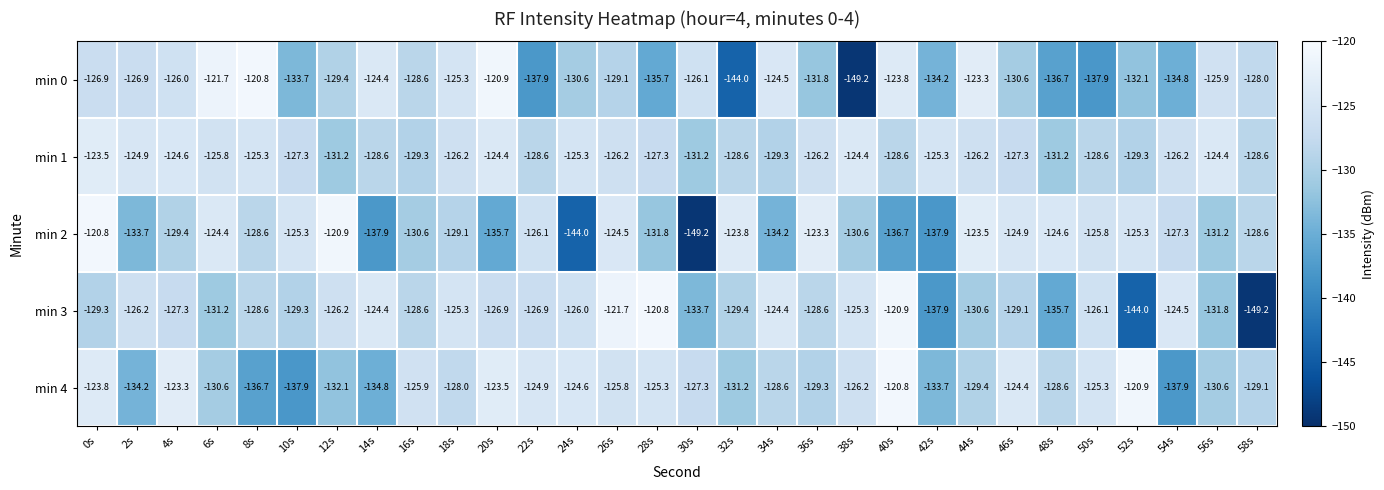

How many values in the min 0 series are below -128?

16